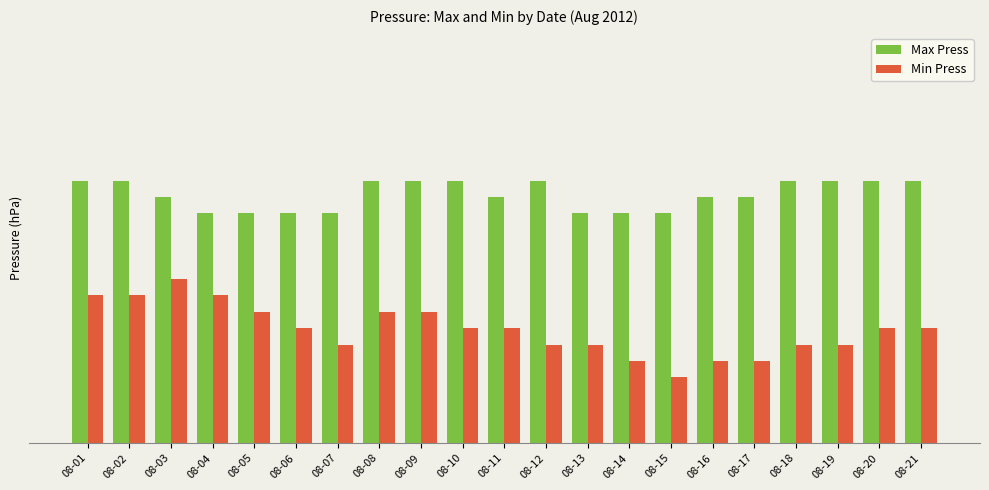

At which category does the chart reach its minimum across all series?

08-15